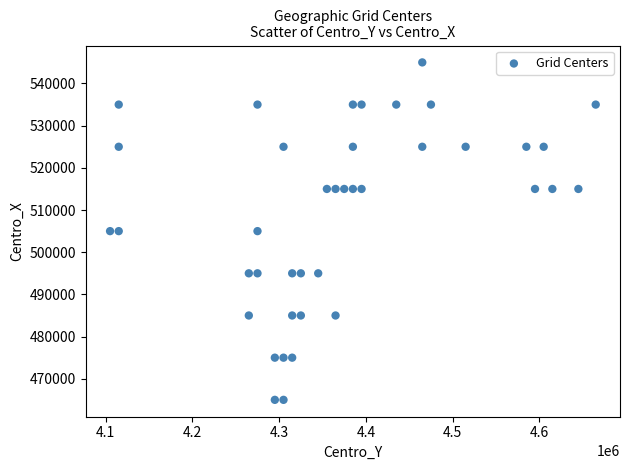

What is the range of Y values (max minus min)?

80000